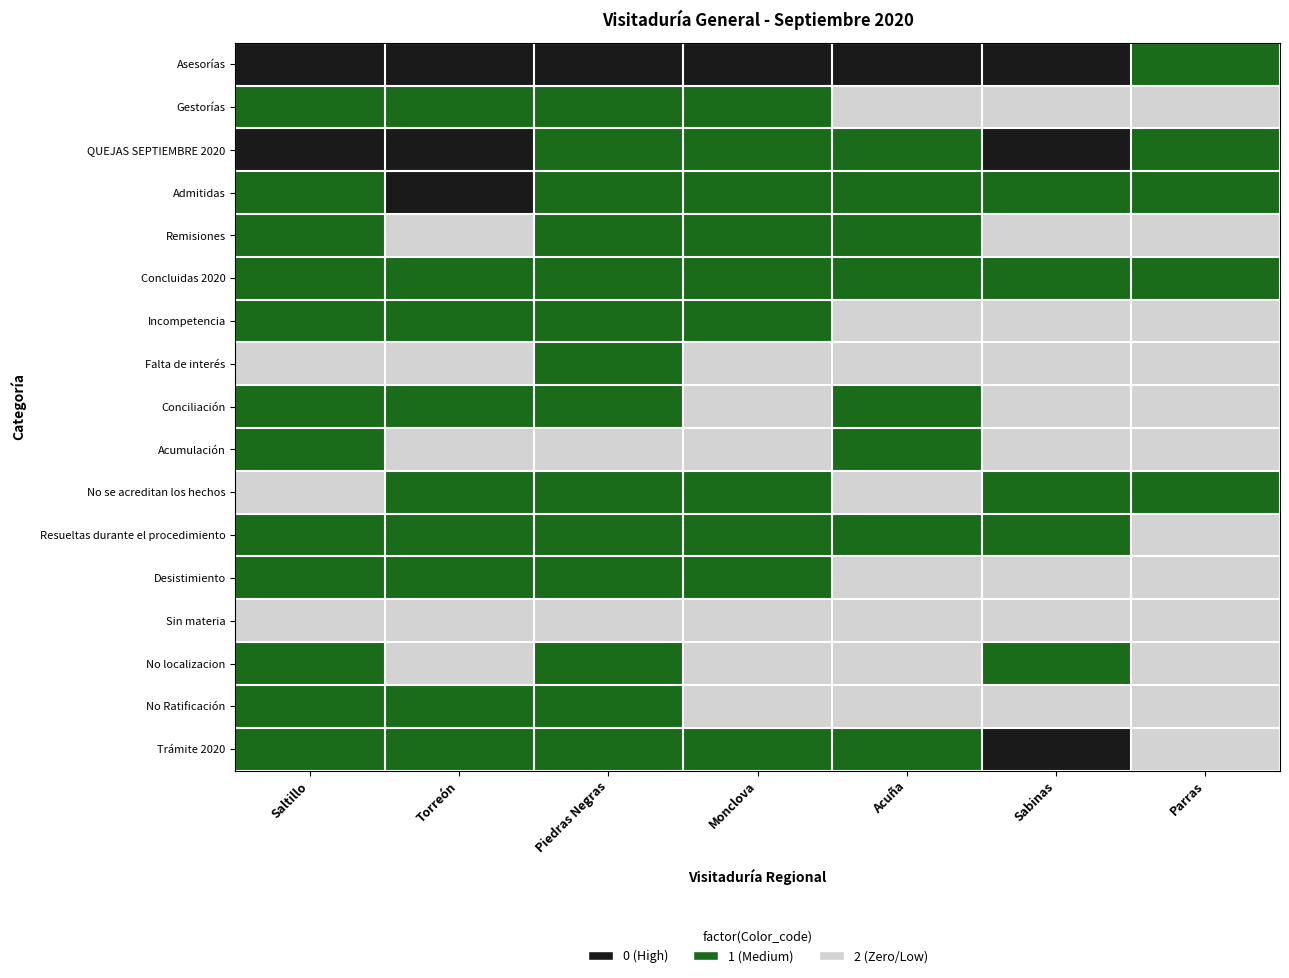

What is the maximum value shown in the chart?

2